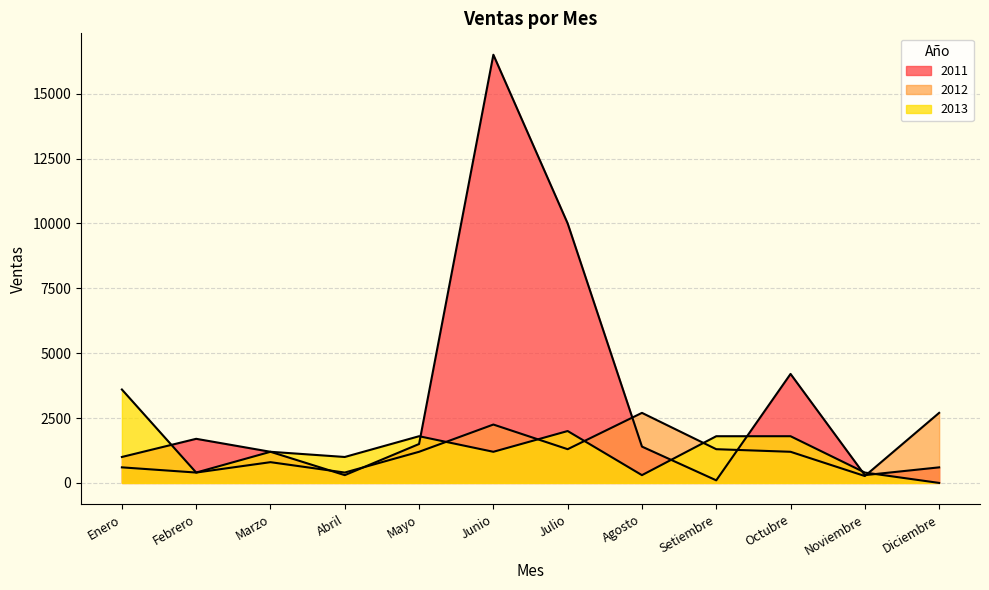

What is the lowest value of the Año series?

2011